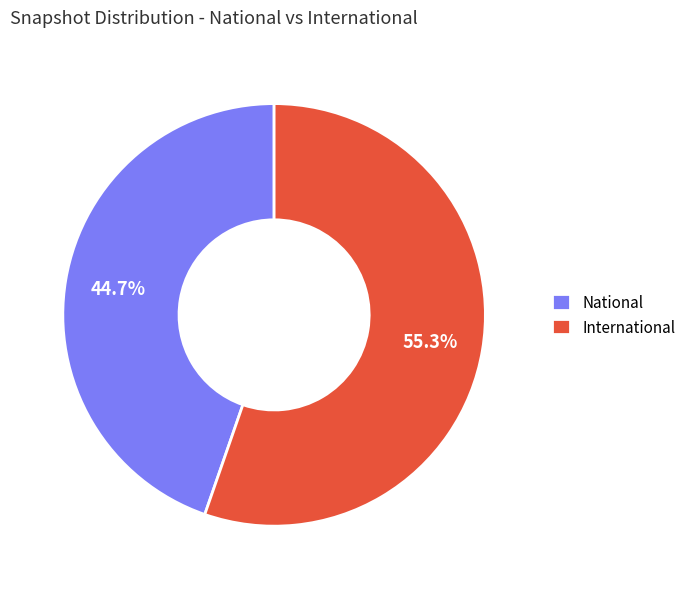

Which category has the smallest portion of the pie?

National